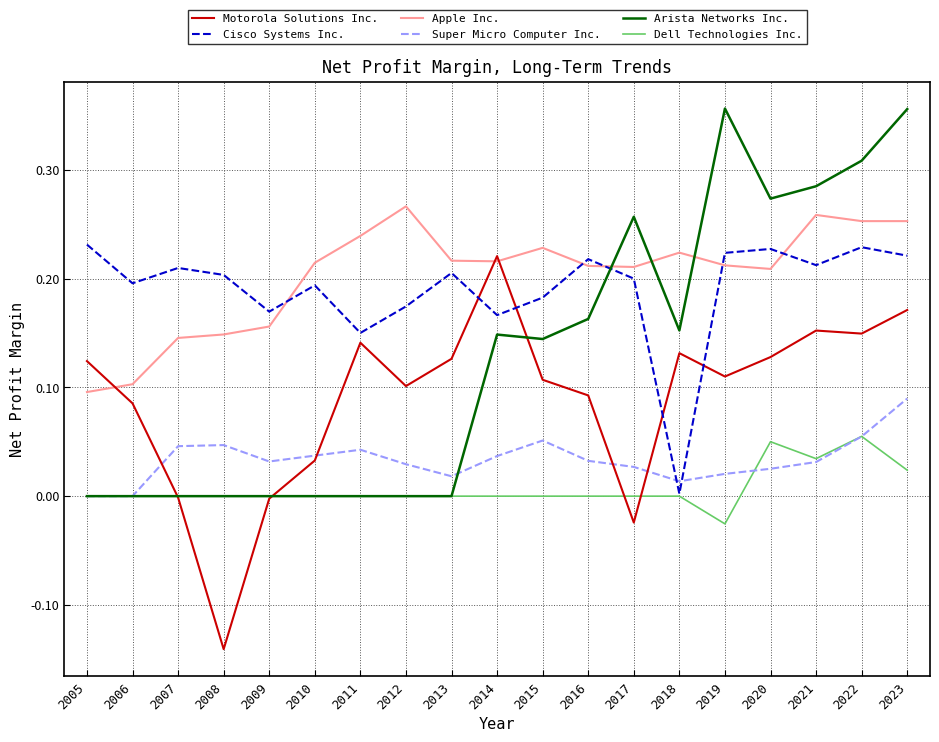

True or false: Motorola Solutions Inc. has a value of 0.0 at 2019.

False